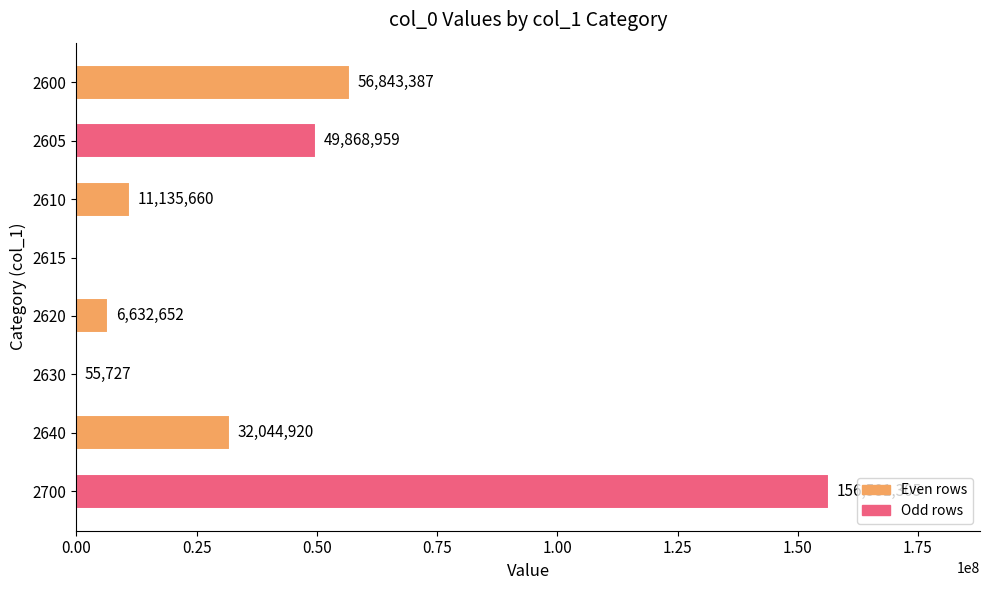

What is the sum of all values?

313162610